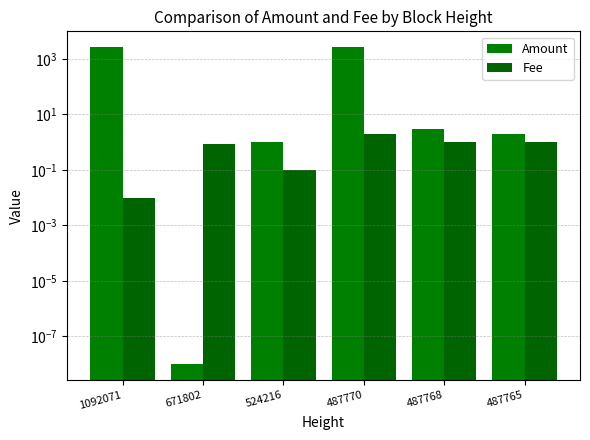

Reading left to right, transcribe all the data shown in this chart.

Amount: 1092071=2671.0	671802=0.0	524216=1.0	487770=2665.3	487768=3.0	487765=2.0
Fee: 1092071=0.0	671802=0.8	524216=0.1	487770=2.0	487768=1.0	487765=1.0